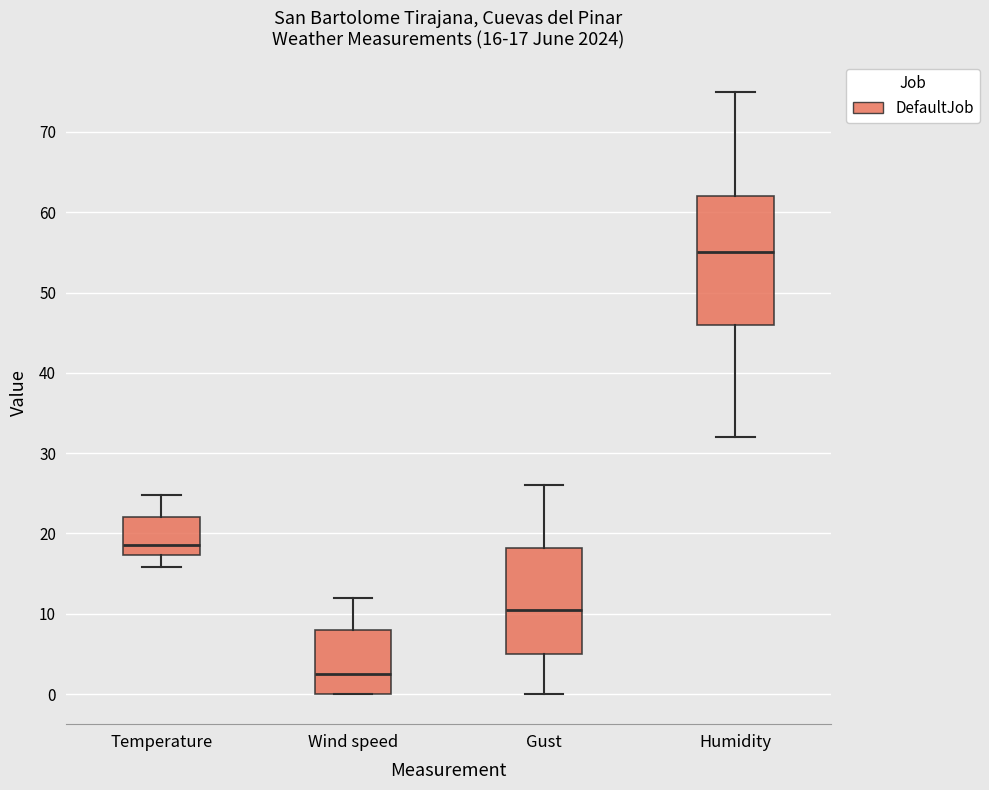

Comparing the boxes themselves (not the whiskers), which one is the tallest?

Humidity